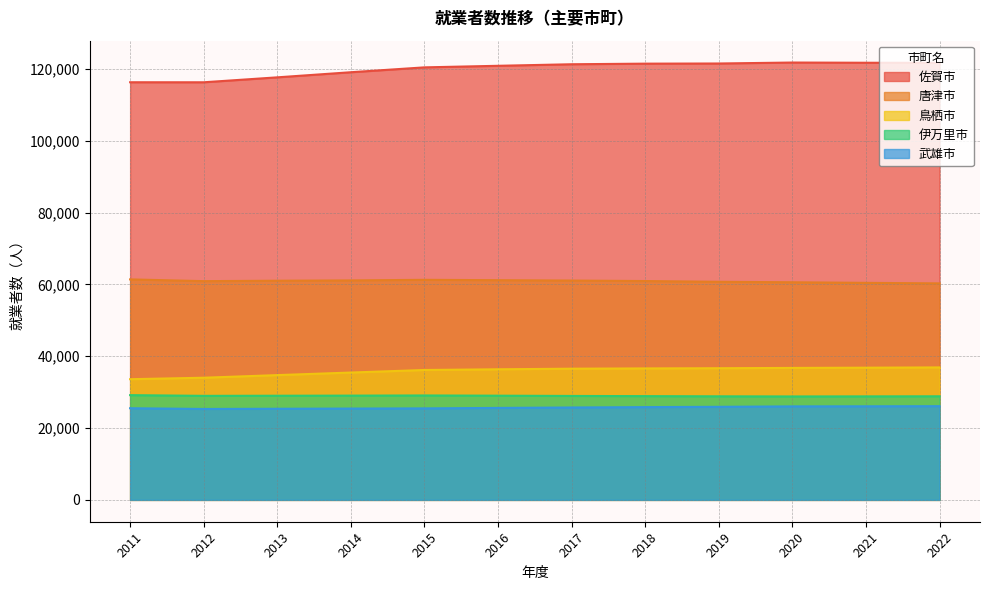

Rank the categories by 鳥栖市 value from lowest to highest.

2011, 2012, 2013, 2014, 2015, 2016, 2017, 2018, 2019, 2020, 2021, 2022